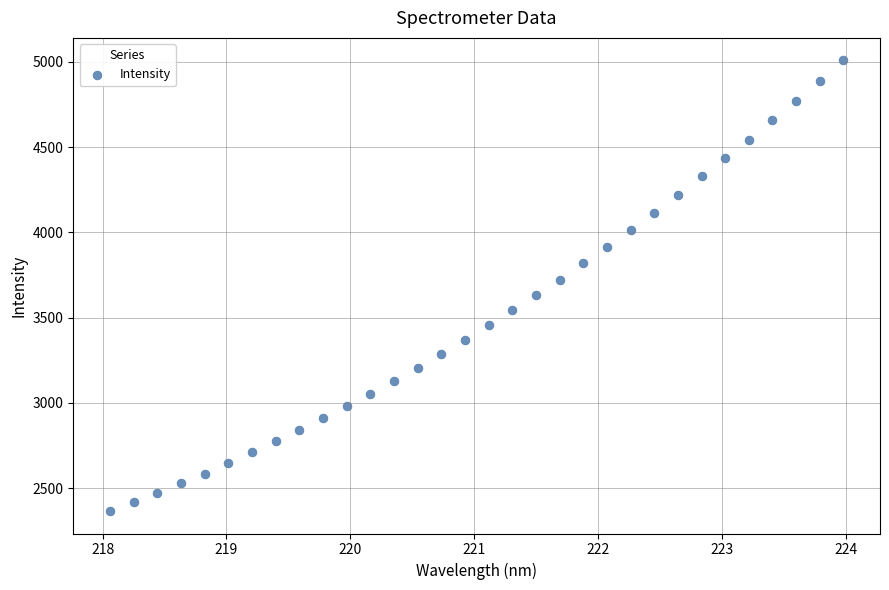

What is the range of X values (max minus min)?

5.9